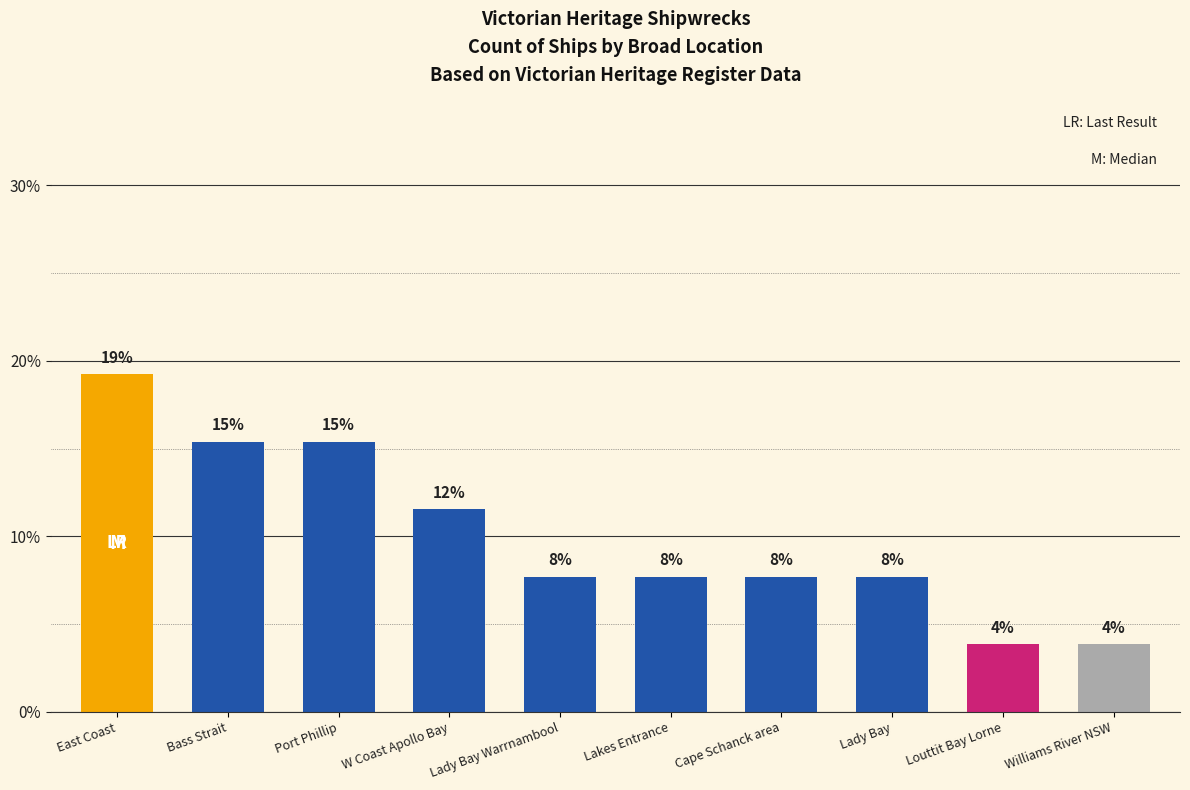

At which category does the chart reach its minimum across all series?

Louttit Bay Lorne